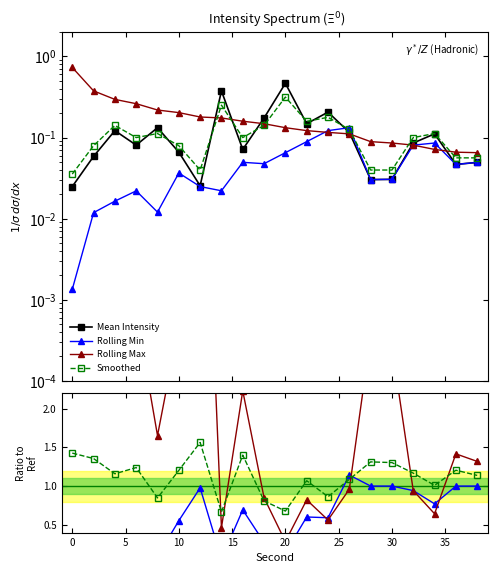

At how many categories does at least one series exceed 14?

1